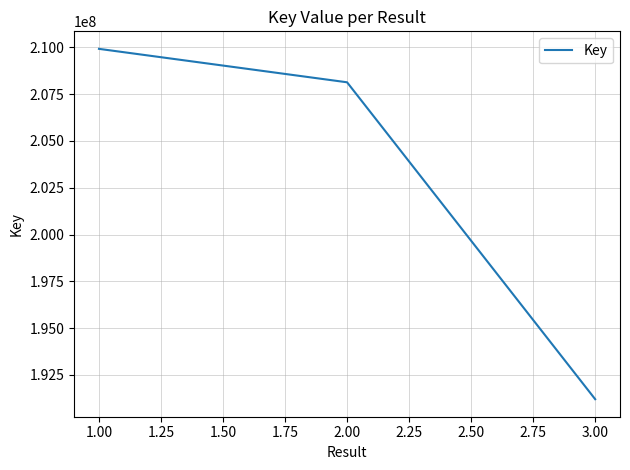

Approximately how many times larger is the value at 3.00 compared to 2.00?

0.9